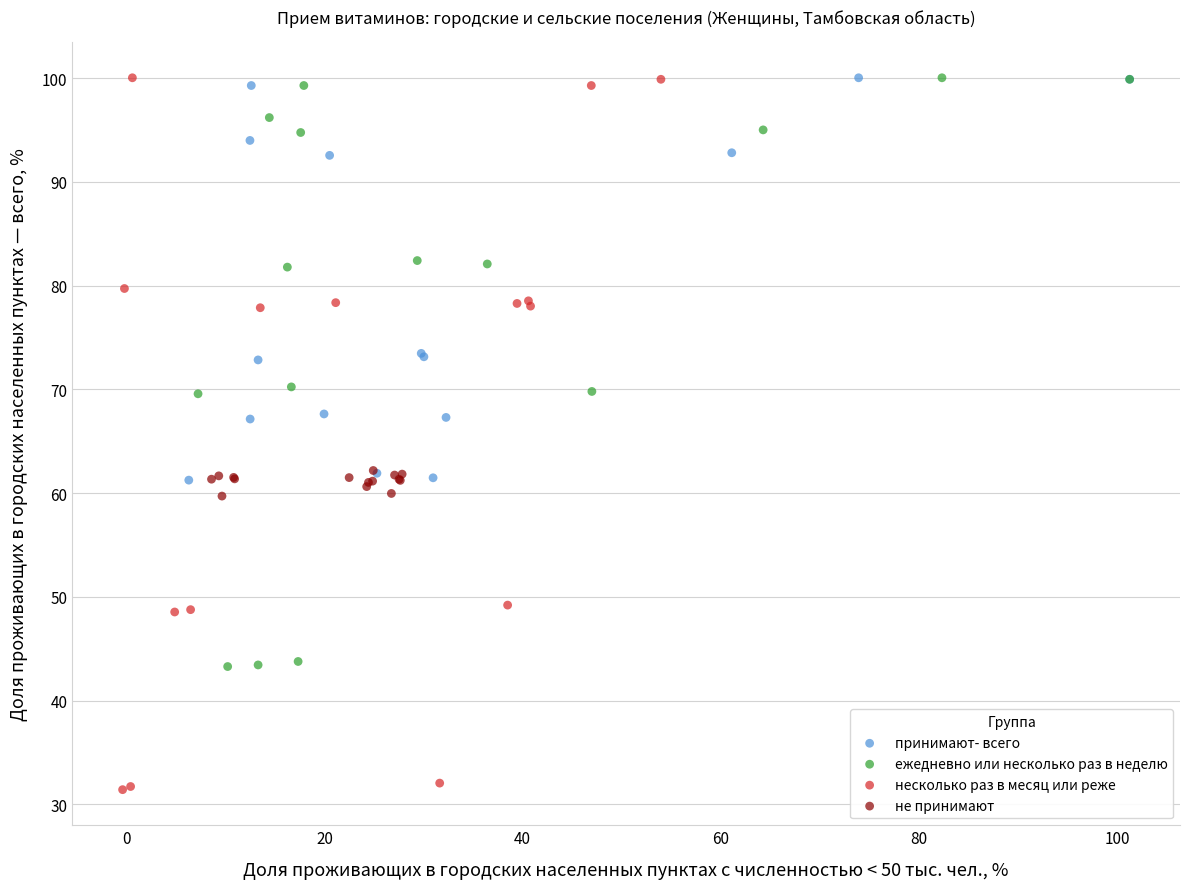

Which series reaches the minimum Y coordinate?

несколько раз в месяц или реже